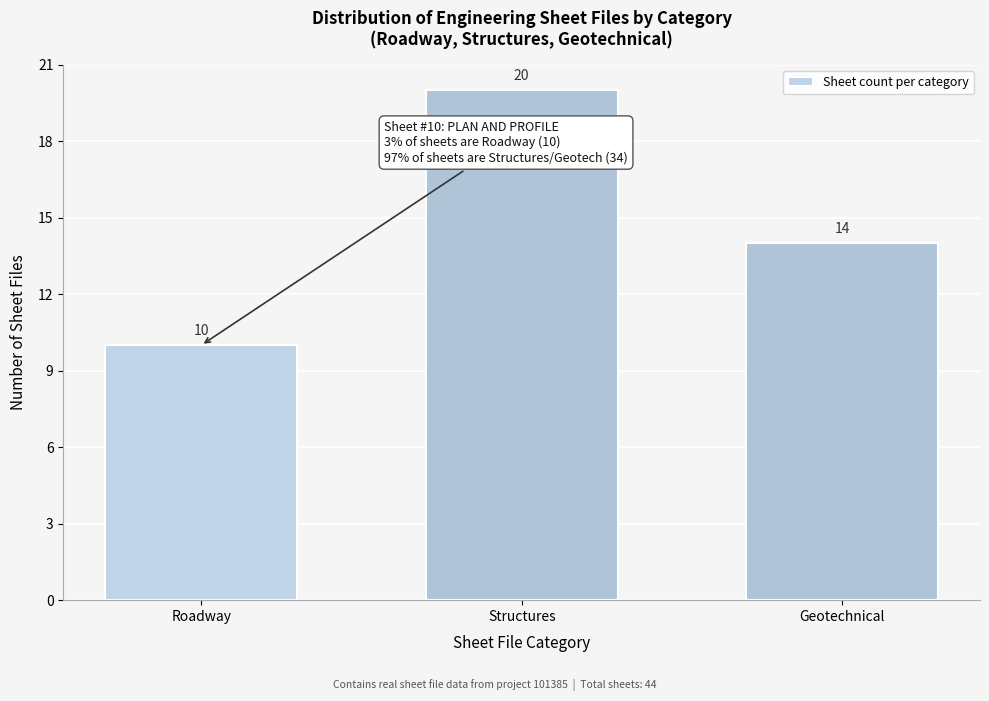

Reading right to left, list all the values displayed in this chart.

Geotechnical=14	Structures=20	Roadway=10